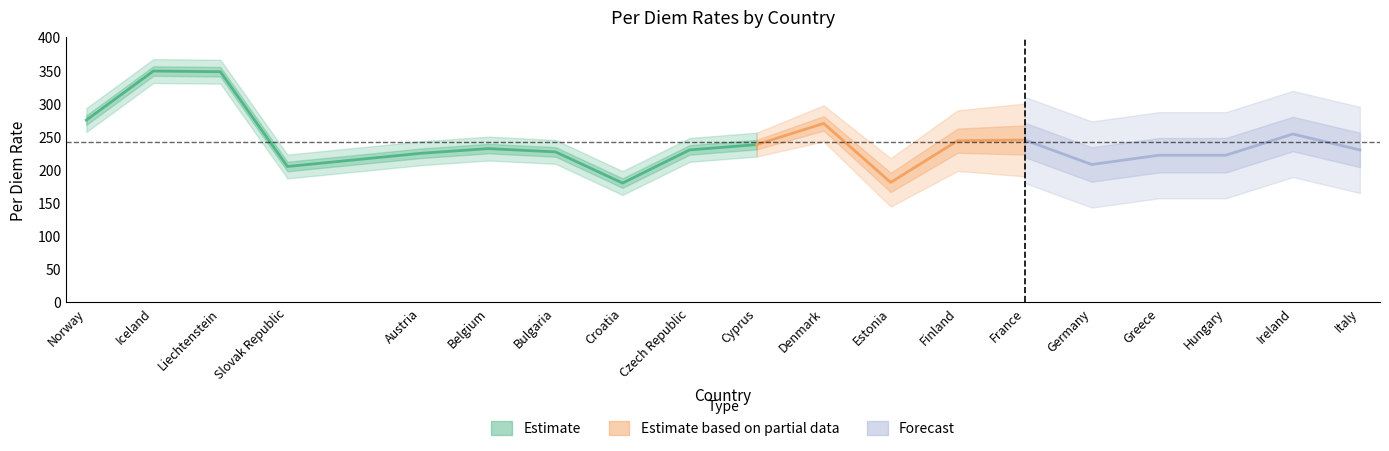

What value does the data have at Bulgaria?

227